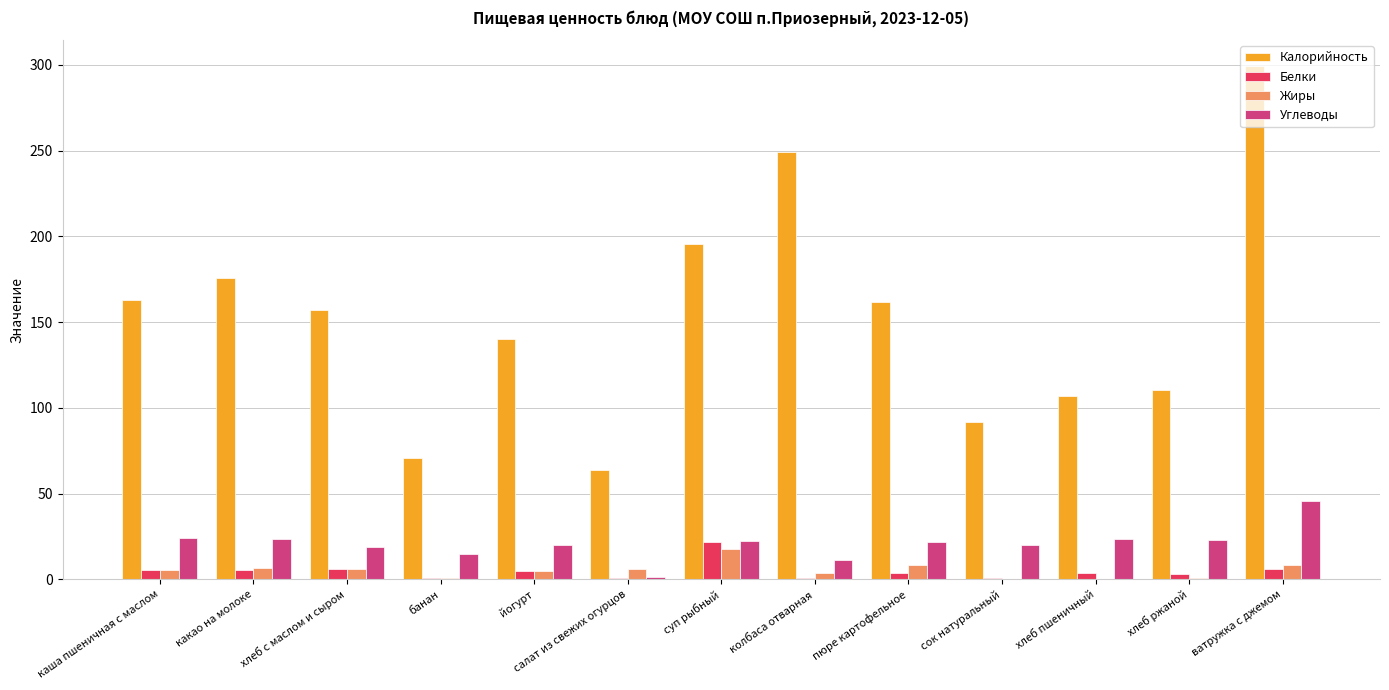

True or false: Калорийность has a value of 249.3 at колбаса отварная.

True